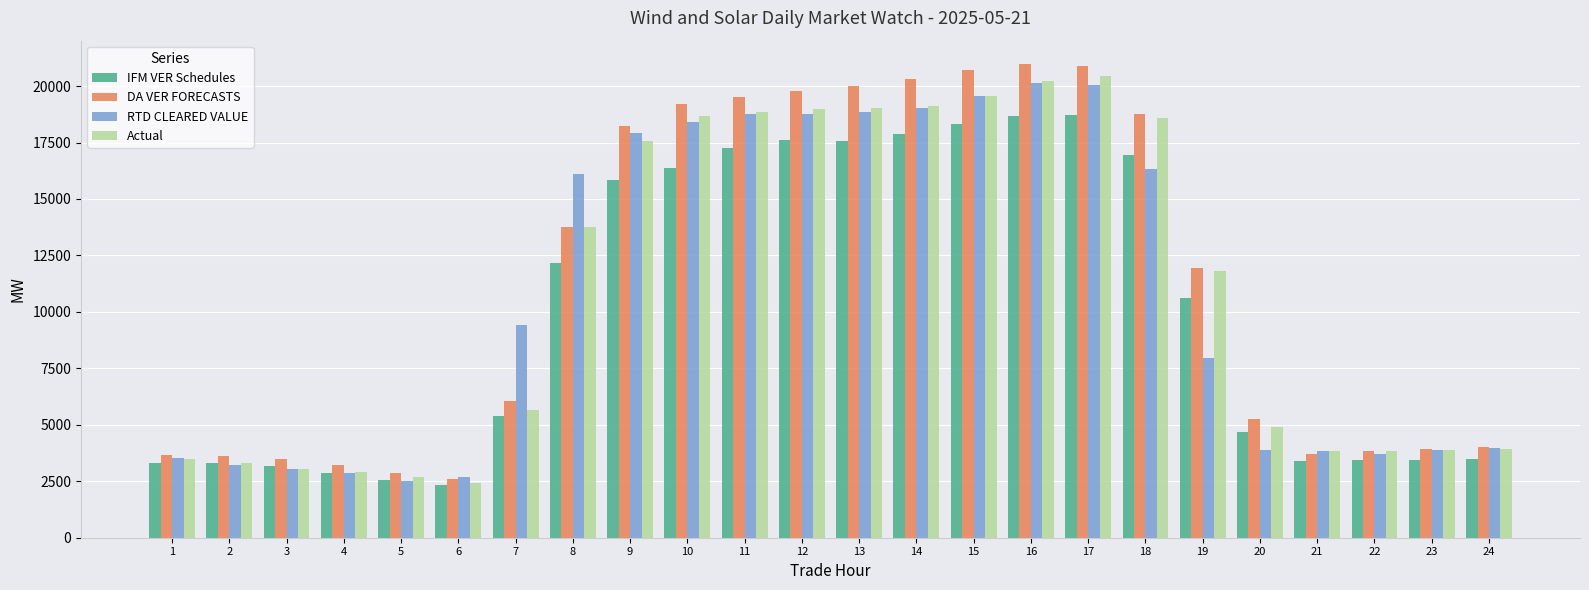

What is the minimum value for RTD CLEARED VALUE?

2517.2